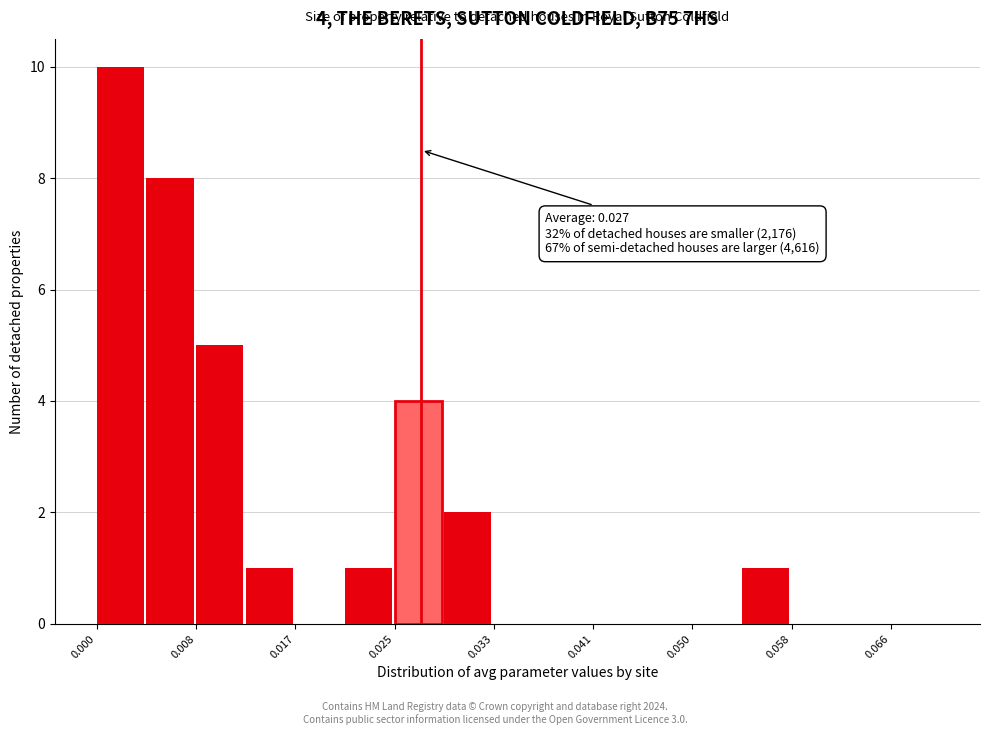

Over which range of the x-axis is the bar tallest?

0.000 to 0.004